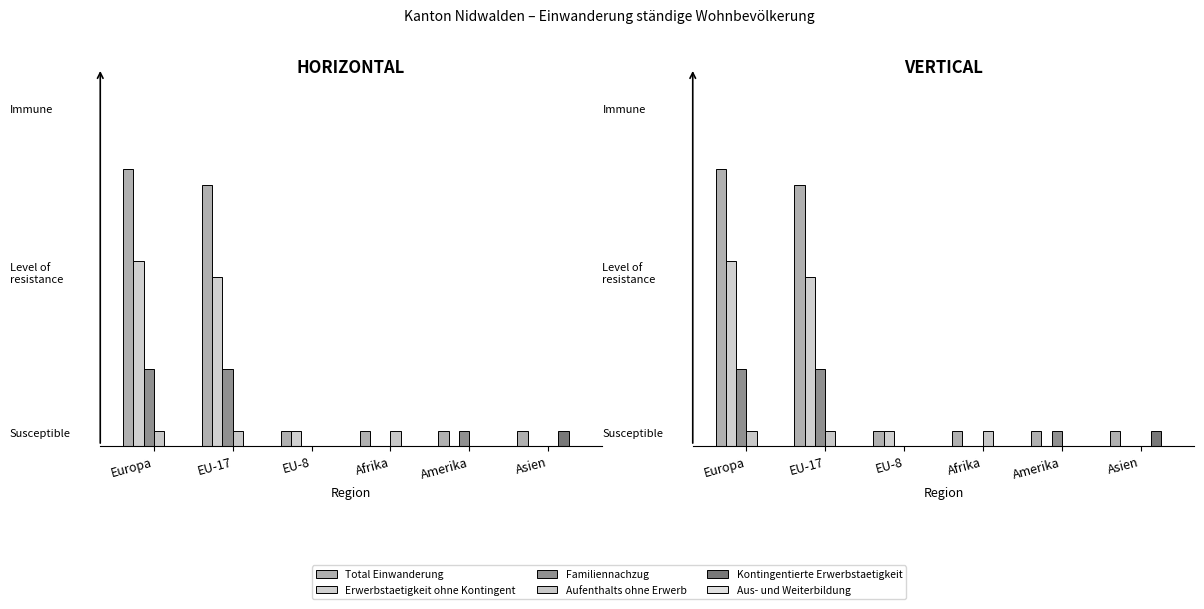

The Aus- und Weiterbildung series shows 0 at Europa. True or false?

True